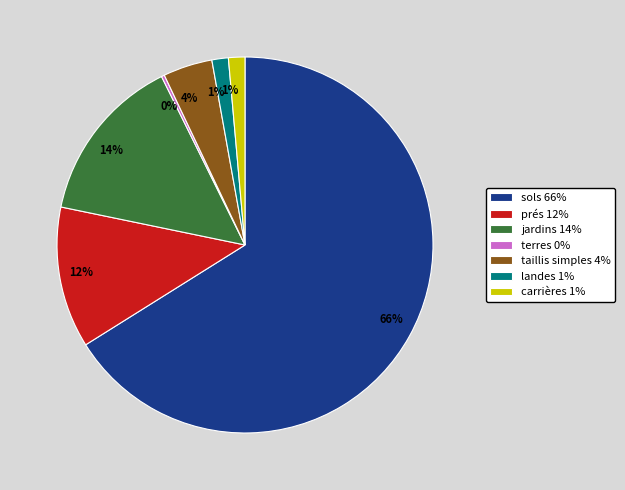

Is sols the majority of the pie?

Yes